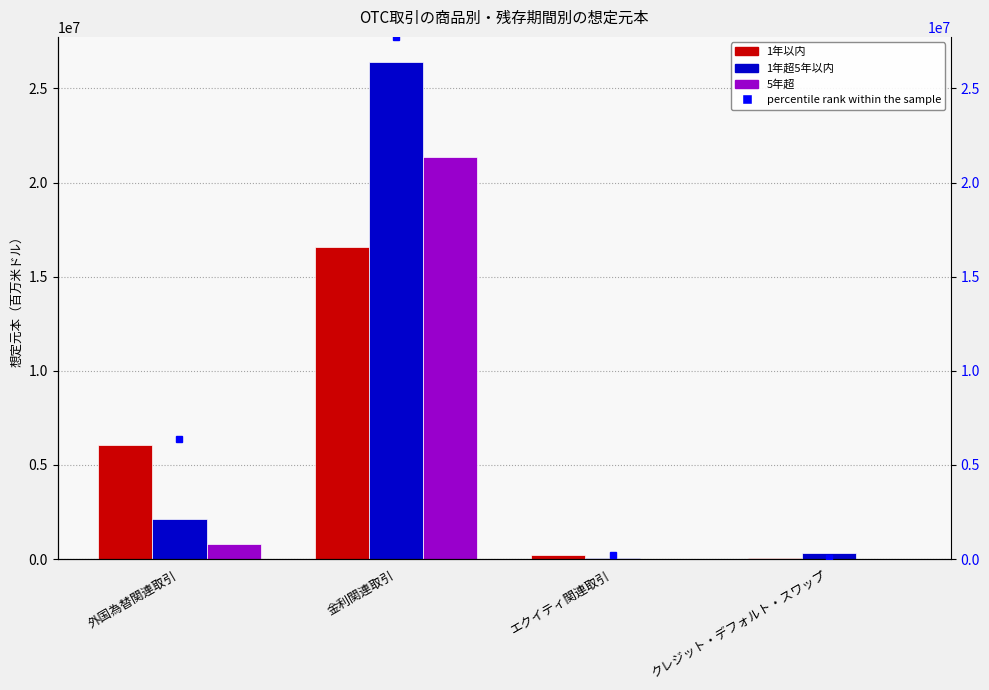

Does the chart contain stacked bars?

No